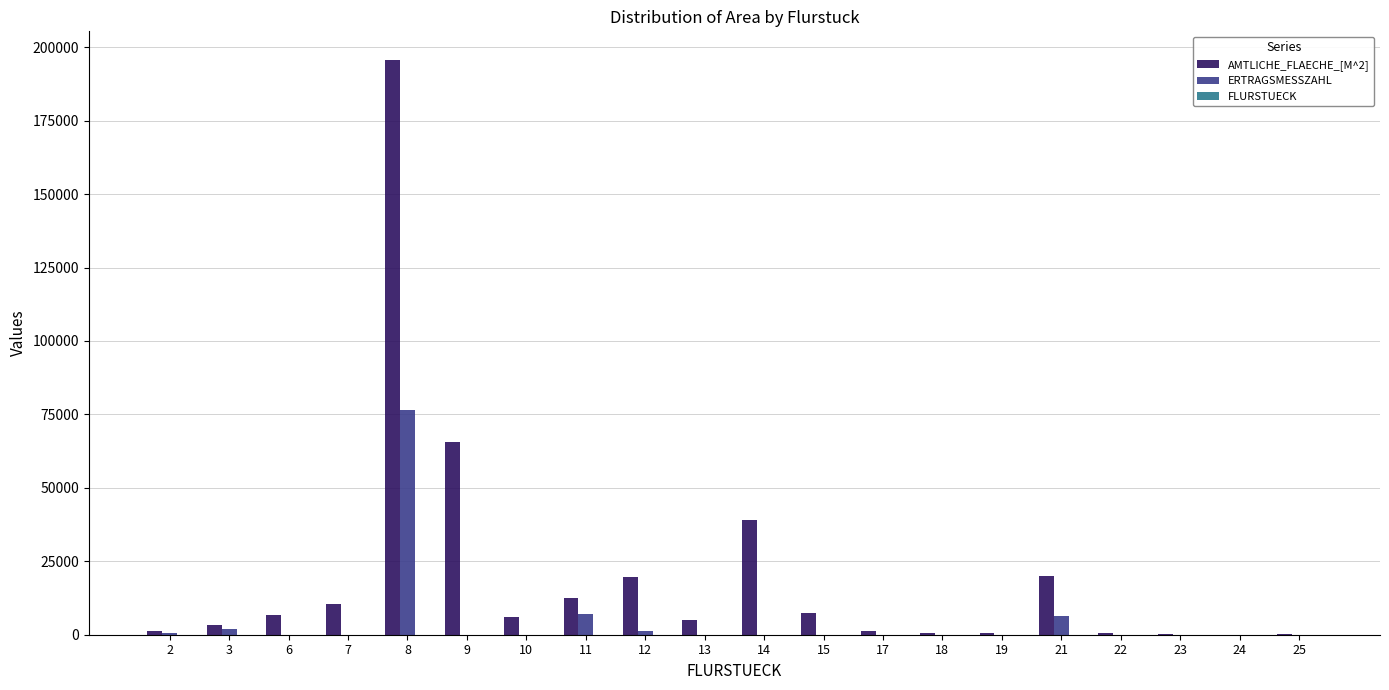

The value of ERTRAGSMESSZAHL at 19 is 0. True or false?

True